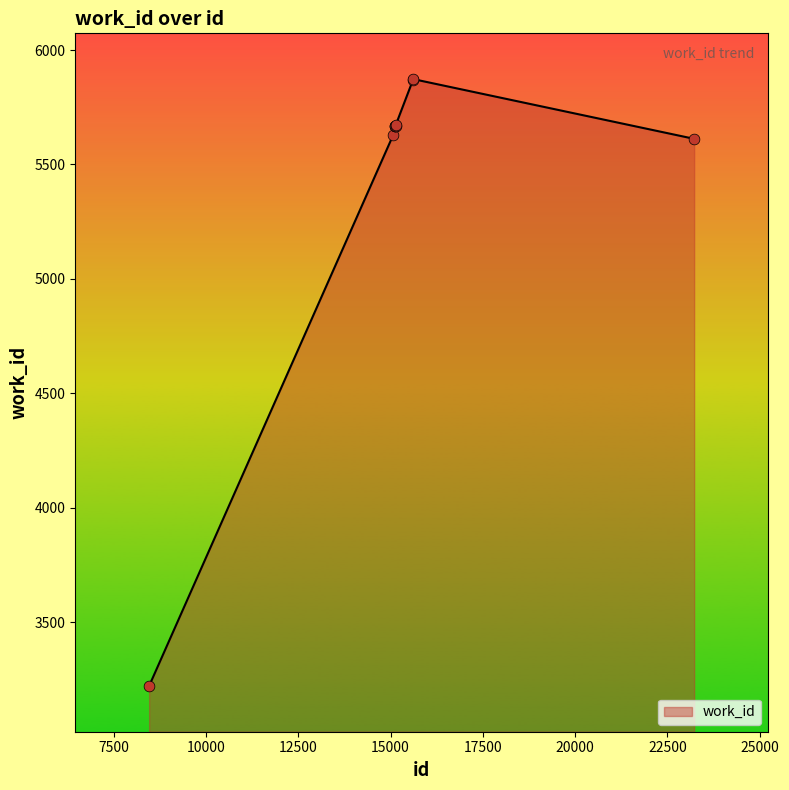

What is the maximum value shown in the chart?

5873